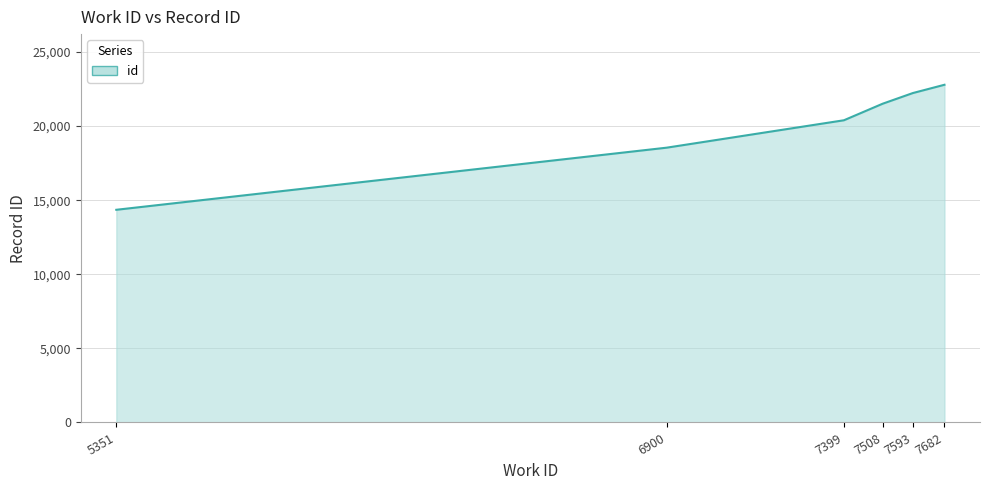

Reading right to left, list all the values displayed in this chart.

22792	22233	21513	20396	18546	14354